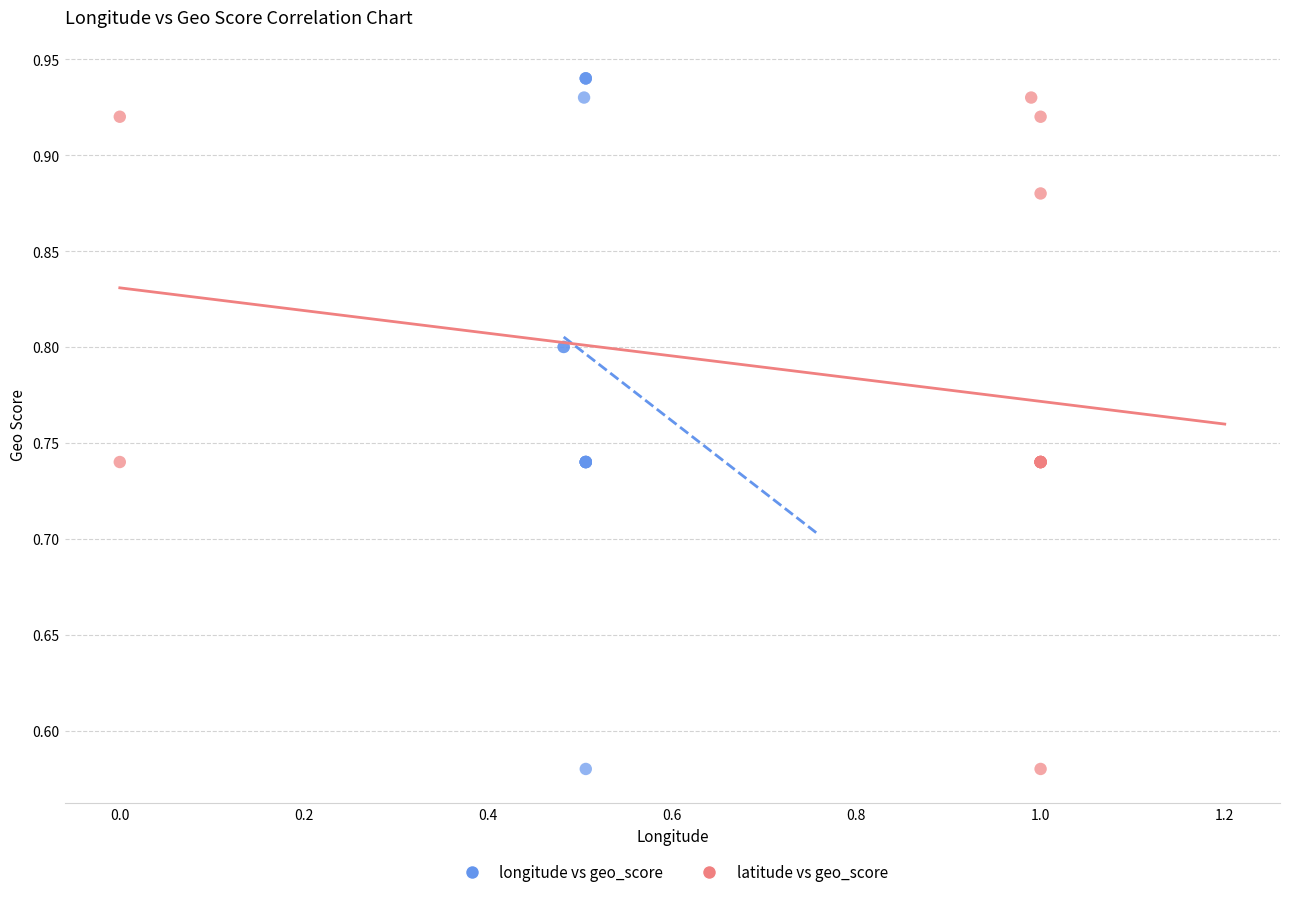

Which series has the largest Y range (max minus min)?

longitude vs geo_score